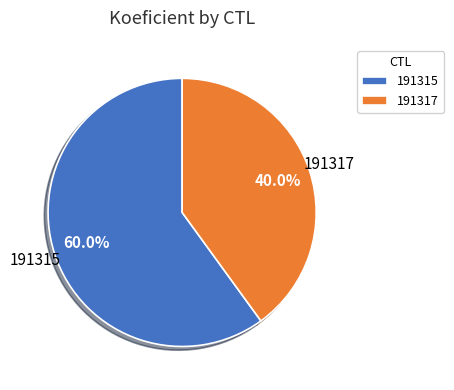

What is the ratio of the value at 191315 to the value at 191317?

1.5